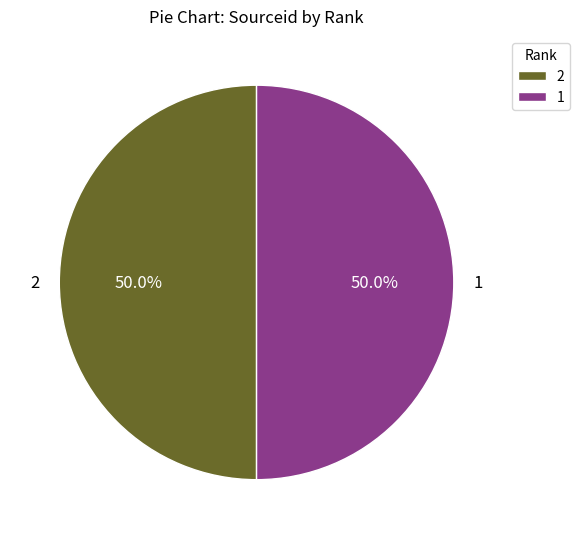

Combined, do 1 and 2 account for over 50%?

Yes